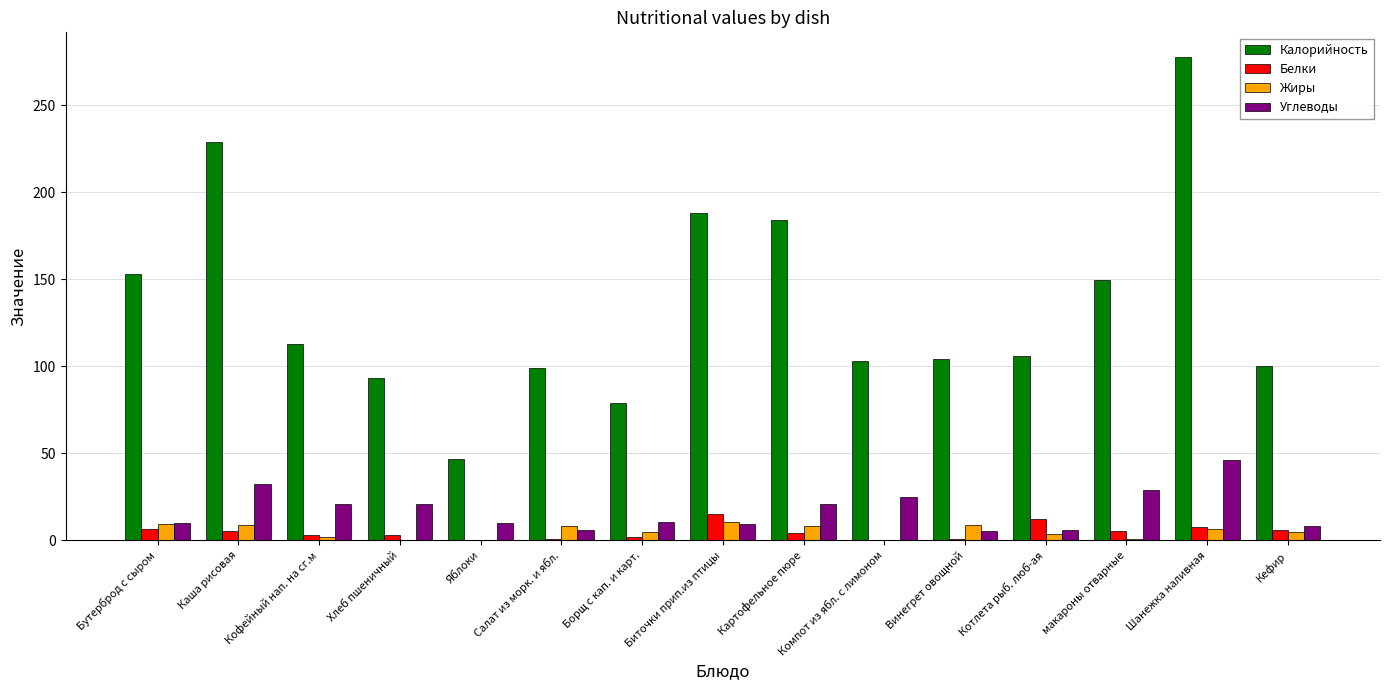

The Жиры series shows 8.1 at Салат из морк. и ябл.. True or false?

True